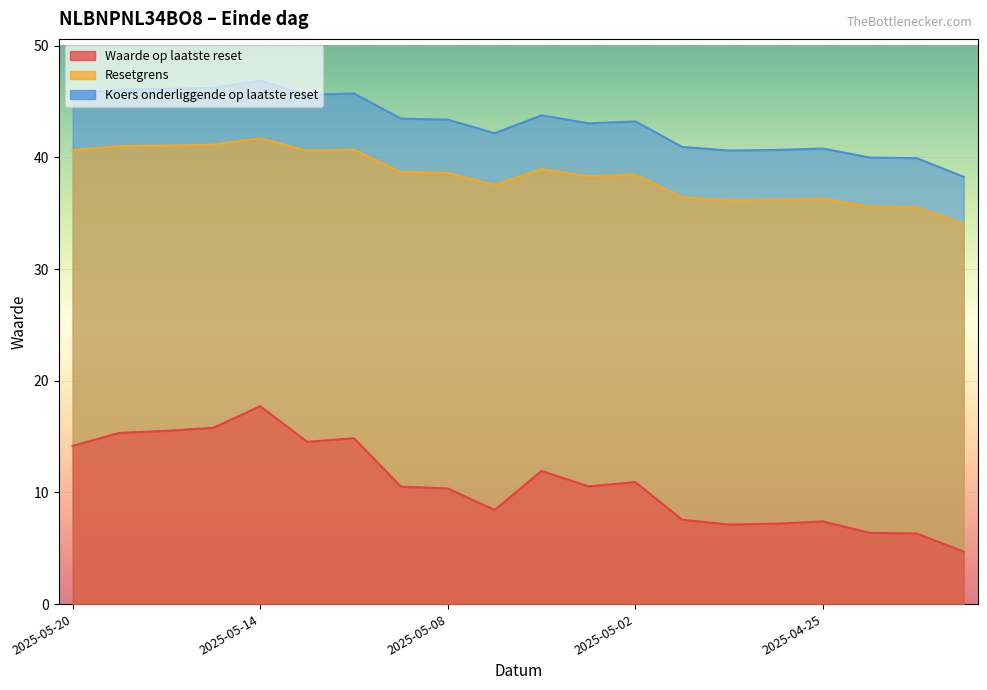

Reading left to right, list all the values displayed in this chart.

Waarde op laatste reset: 2025-05-20=14.2	2025-05-19=15.3	2025-05-16=15.5	2025-05-15=15.8	2025-05-14=17.7	2025-05-13=14.5	2025-05-12=14.8	2025-05-09=10.5	2025-05-08=10.3	2025-05-07=8.4	2025-05-06=11.9	2025-05-05=10.5	2025-05-02=10.9	2025-04-30=7.5	2025-04-29=7.1	2025-04-28=7.2	2025-04-25=7.4	2025-04-24=6.4	2025-04-23=6.3	2025-04-22=4.7
Resetgrens: 2025-05-20=40.6	2025-05-19=41.0	2025-05-16=41.1	2025-05-15=41.1	2025-05-14=41.7	2025-05-13=40.6	2025-05-12=40.7	2025-05-09=38.7	2025-05-08=38.6	2025-05-07=37.5	2025-05-06=38.9	2025-05-05=38.3	2025-05-02=38.5	2025-04-30=36.4	2025-04-29=36.1	2025-04-28=36.2	2025-04-25=36.3	2025-04-24=35.6	2025-04-23=35.5	2025-04-22=34.0
Koers onderliggende op laatste reset: 2025-05-20=45.6	2025-05-19=46.1	2025-05-16=46.1	2025-05-15=46.2	2025-05-14=46.9	2025-05-13=45.6	2025-05-12=45.7	2025-05-09=43.5	2025-05-08=43.4	2025-05-07=42.2	2025-05-06=43.8	2025-05-05=43.0	2025-05-02=43.2	2025-04-30=40.9	2025-04-29=40.6	2025-04-28=40.7	2025-04-25=40.8	2025-04-24=40.0	2025-04-23=39.9	2025-04-22=38.3